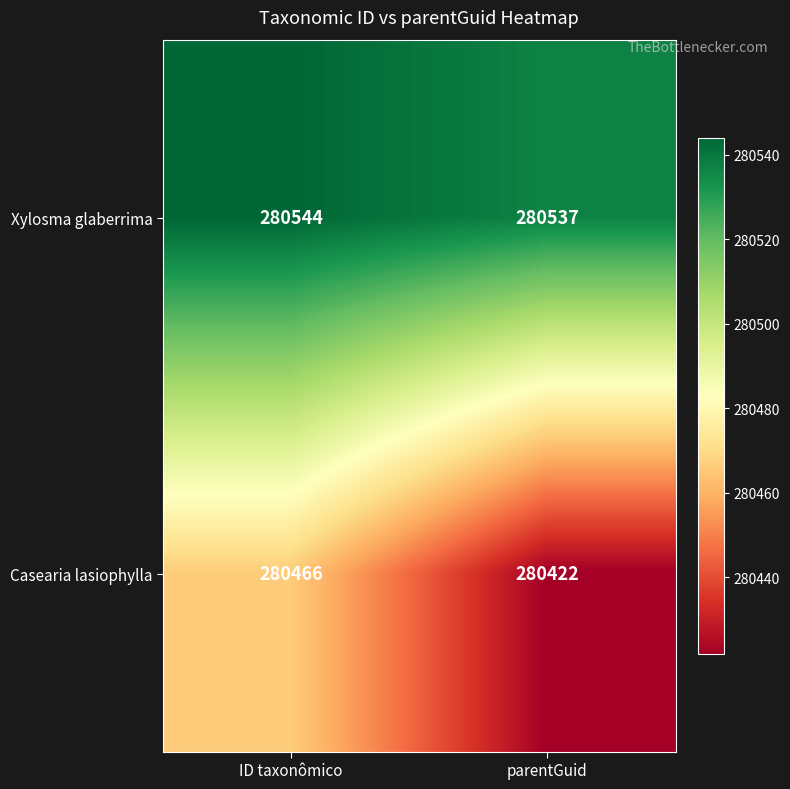

Reading left to right, transcribe all the data shown in this chart.

Xylosma glaberrima: 280544	280537
Casearia lasiophylla: 280466	280422